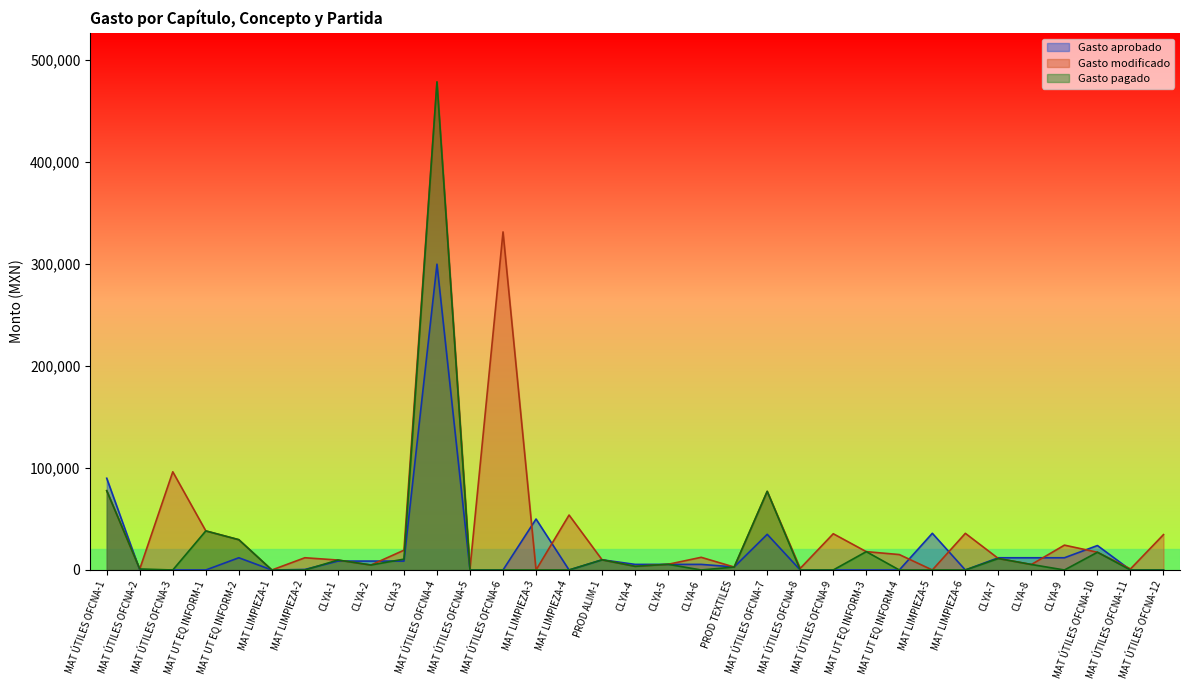

What is the value of the Gasto pagado point at the 24th from the left?

18003.2